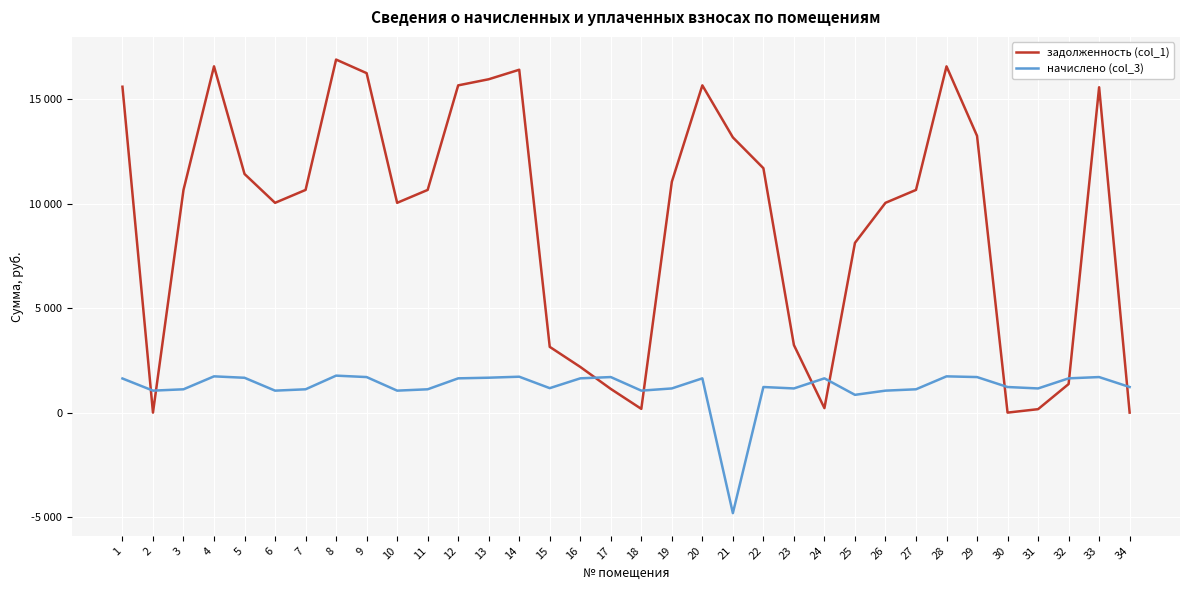

Reading left to right, what are all the values shown in this chart?

задолженность (col_1): 1=15592.3	2=0.0	3=10654.8	4=16566.8	5=11417.2	6=10037.5	7=10654.8	8=16891.7	9=16242.0	10=10037.5	11=10654.8	12=15657.2	13=15949.7	14=16404.5	15=3146.2	16=2186.3	17=1133.8	18=178.8	19=11044.6	20=15657.2	21=13168.0	22=11694.2	23=3233.0	24=214.3	25=8121.0	26=10037.5	27=10654.8	28=16566.8	29=13242.0	30=0.0	31=165.0	32=1366.5	33=15567.0	34=0.0
начислено (col_3): 1=1633.0	2=1051.2	3=1115.9	4=1735.0	5=1667.0	6=1051.2	7=1115.9	8=1769.0	9=1701.0	10=1051.2	11=1115.9	12=1639.7	13=1670.4	14=1718.0	15=1170.3	16=1639.7	17=1701.0	18=1051.2	19=1156.7	20=1639.7	21=-4809.4	22=1224.7	23=1156.7	24=1639.7	25=850.5	26=1051.2	27=1115.9	28=1735.0	29=1701.0	30=1224.7	31=1156.7	32=1639.7	33=1701.0	34=1224.7